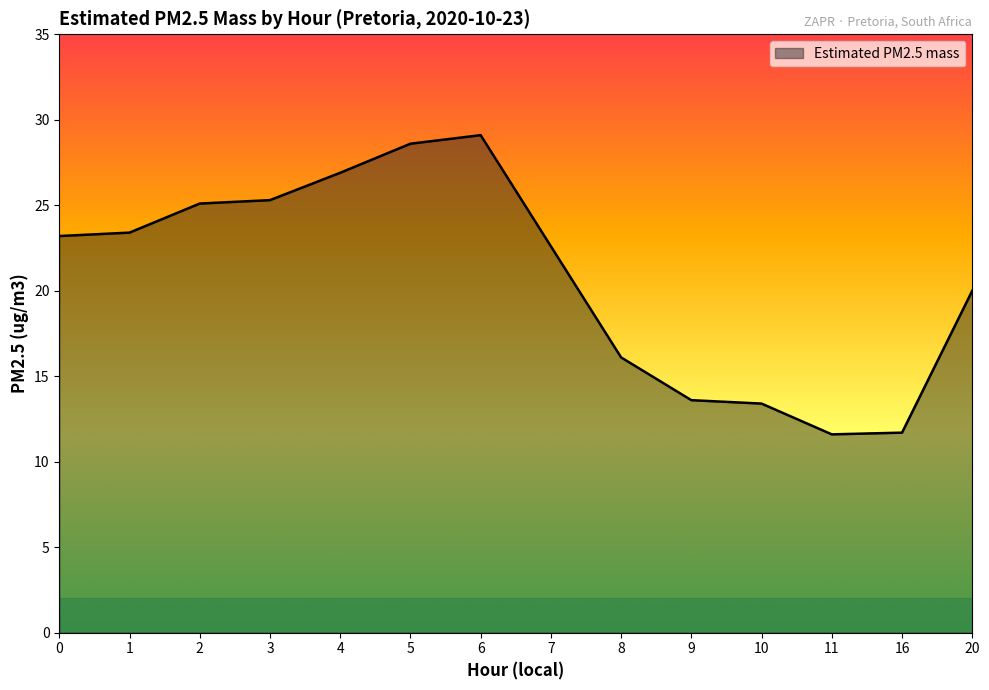

At which category does the chart reach its peak across all series?

6